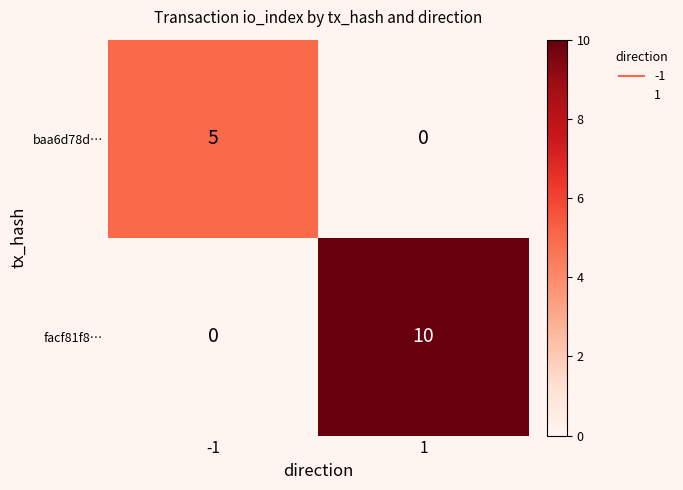

At which category is the sum across all series the highest?

1